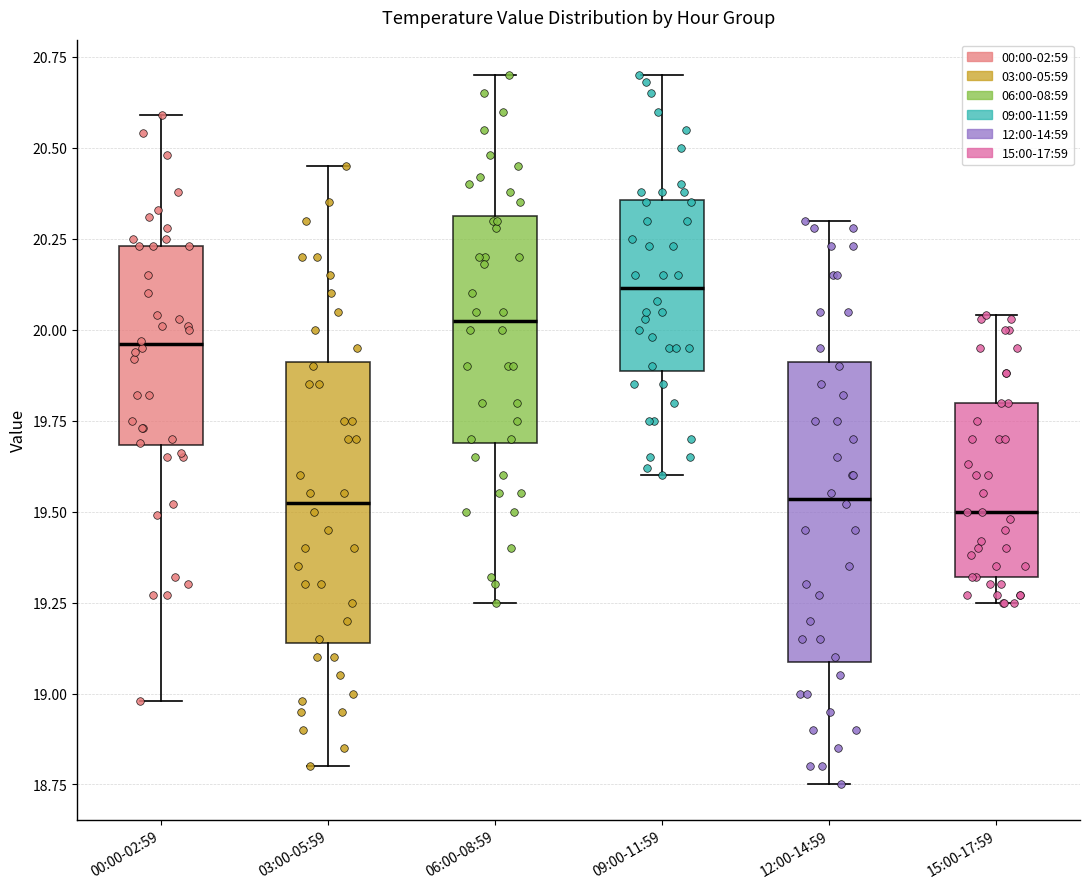

Reading left to right, read every box against the y-axis: the position of its median line, the range the box covers, and the ends of its whiskers. The values are not printed on the chart, so give them approximately, as read against the axis.

00:00-02:59: median 19.95, box 19.70 to 20.25, whiskers 19.00 to 20.60
03:00-05:59: median 19.55, box 19.15 to 19.90, whiskers 18.80 to 20.45
06:00-08:59: median 20.05, box 19.70 to 20.30, whiskers 19.25 to 20.70
09:00-11:59: median 20.10, box 19.90 to 20.35, whiskers 19.60 to 20.70
12:00-14:59: median 19.55, box 19.10 to 19.90, whiskers 18.75 to 20.30
15:00-17:59: median 19.50, box 19.30 to 19.80, whiskers 19.25 to 20.05